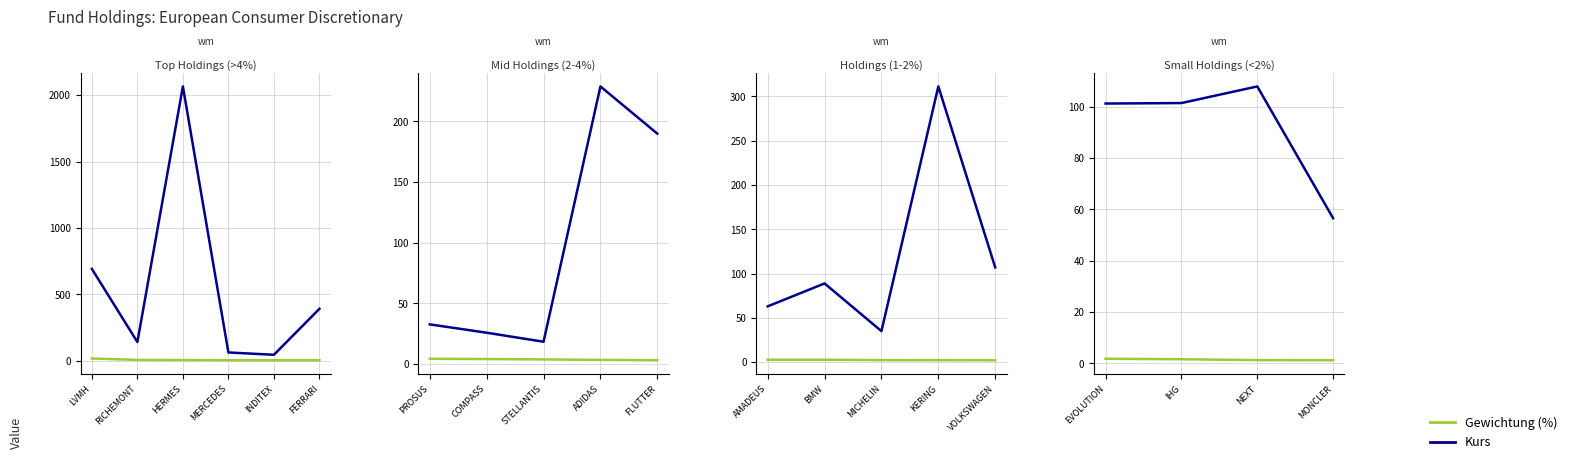

What is the difference between the maximum and second lowest values in the Kurs series?

6.7